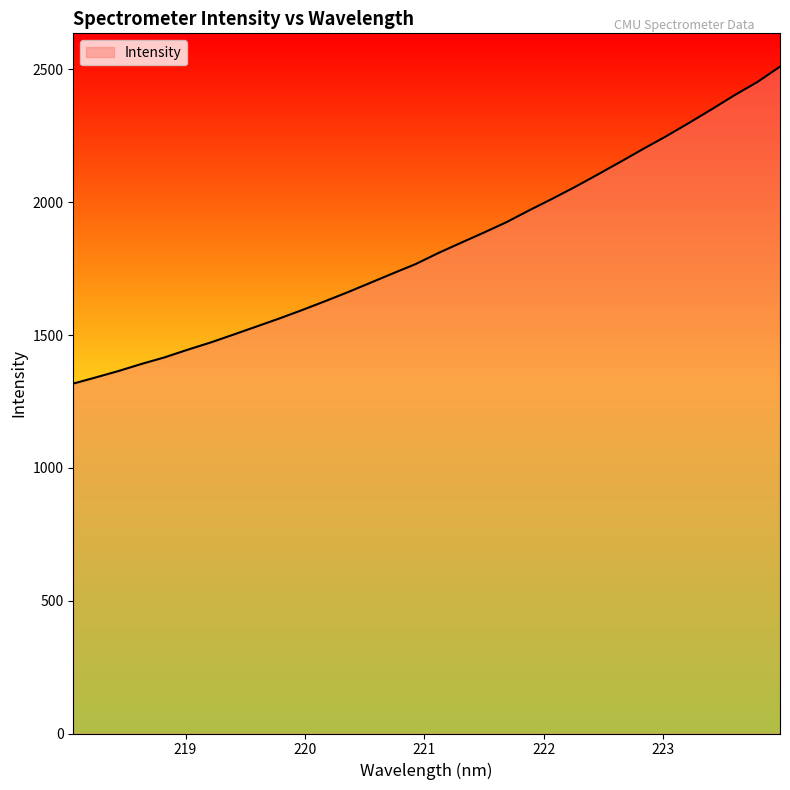

What is the difference between the maximum and minimum values?

1193.1